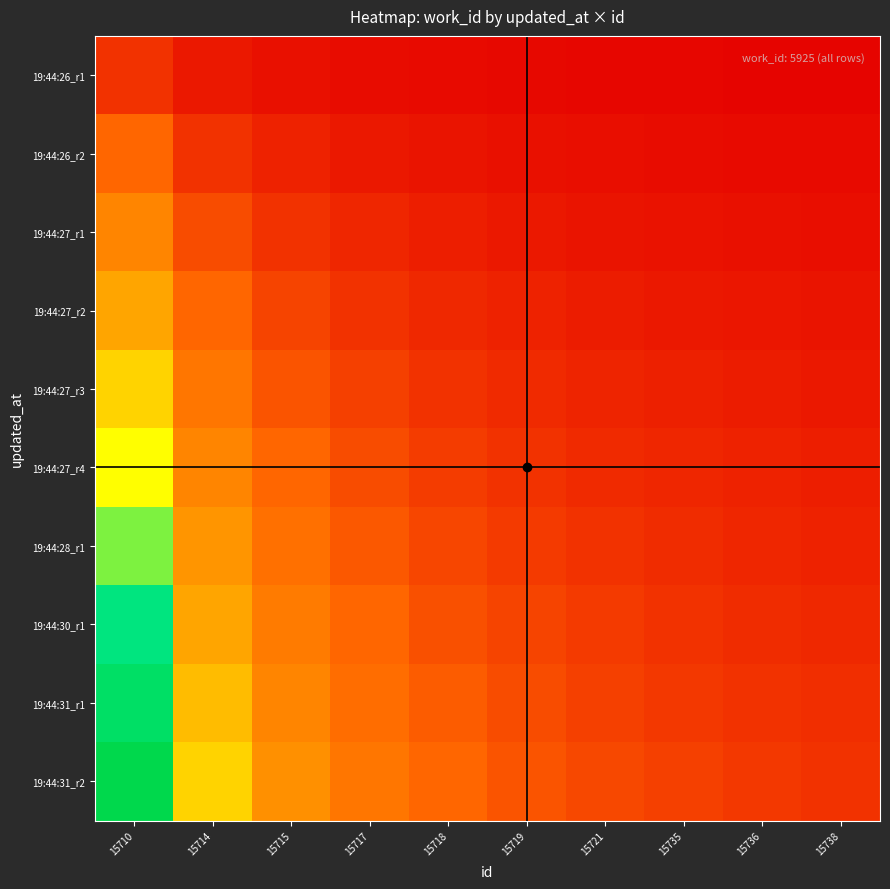

What is the spread (max minus min) of values at 15715?

3.0